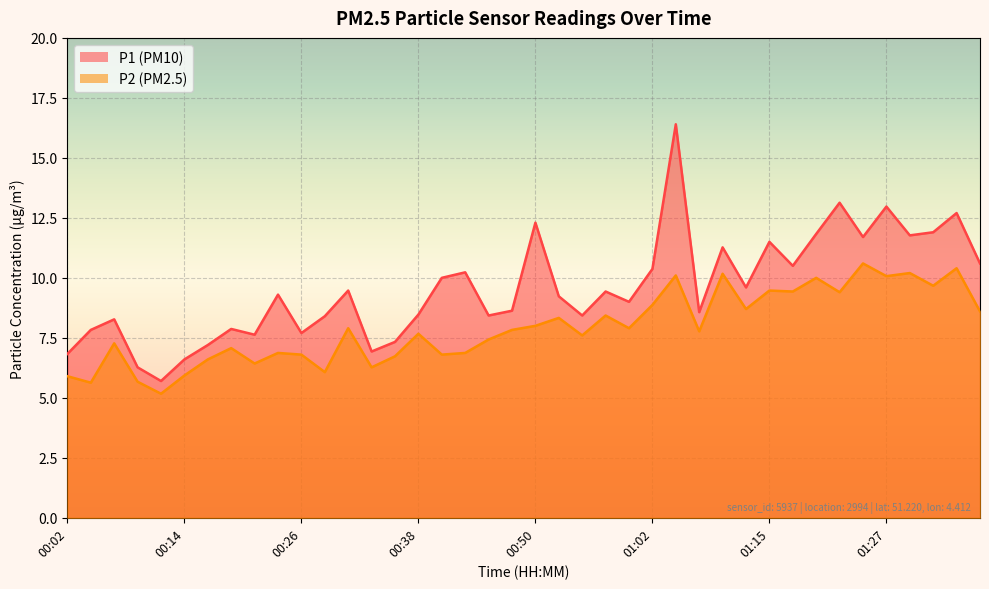

True or false: P2 and P1 intersect in this chart.

False